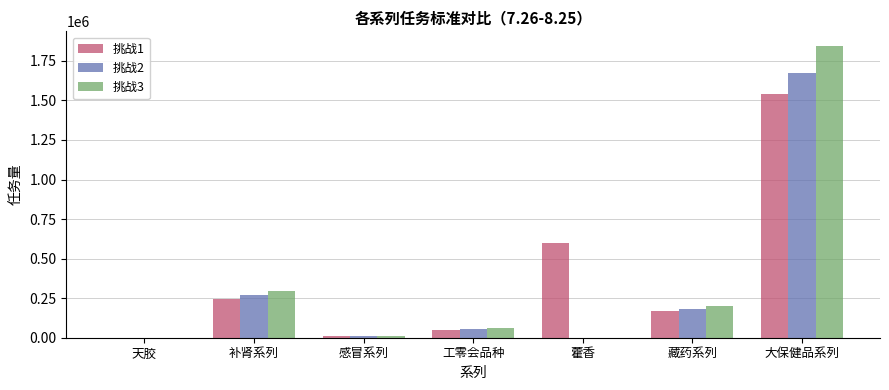

At which label is 挑战3 closest to 922371?

补肾系列